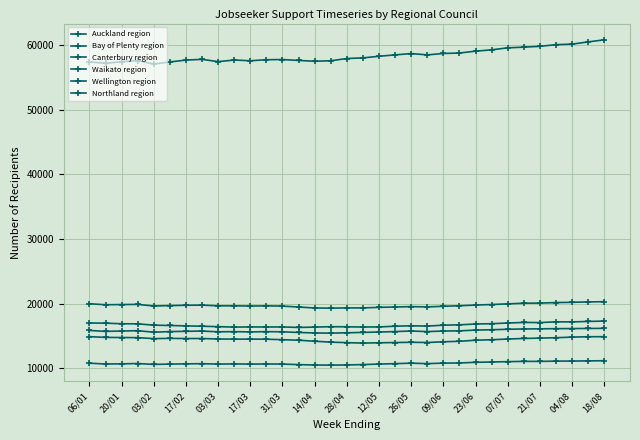

How many lines are shown in the chart?

6